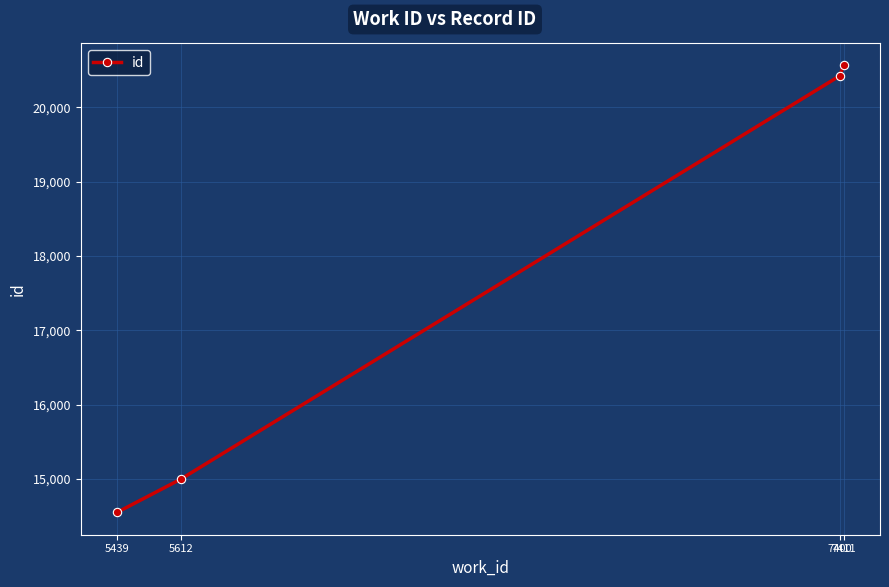

Reading left to right, list all the values displayed in this chart.

5439=14552	5612=14999	7400=20420	7411=20562